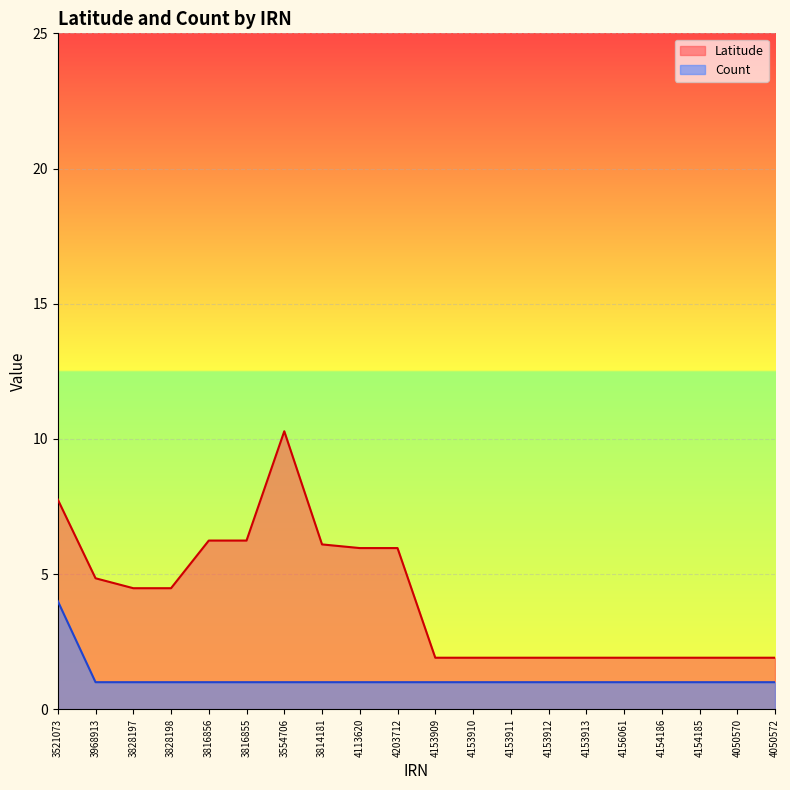

Which label corresponds to the largest value in the chart?

3554706